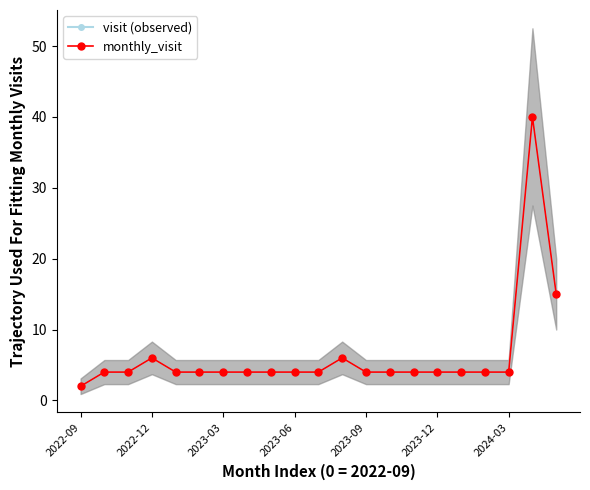

What is the sum of all visit (observed) values?

133